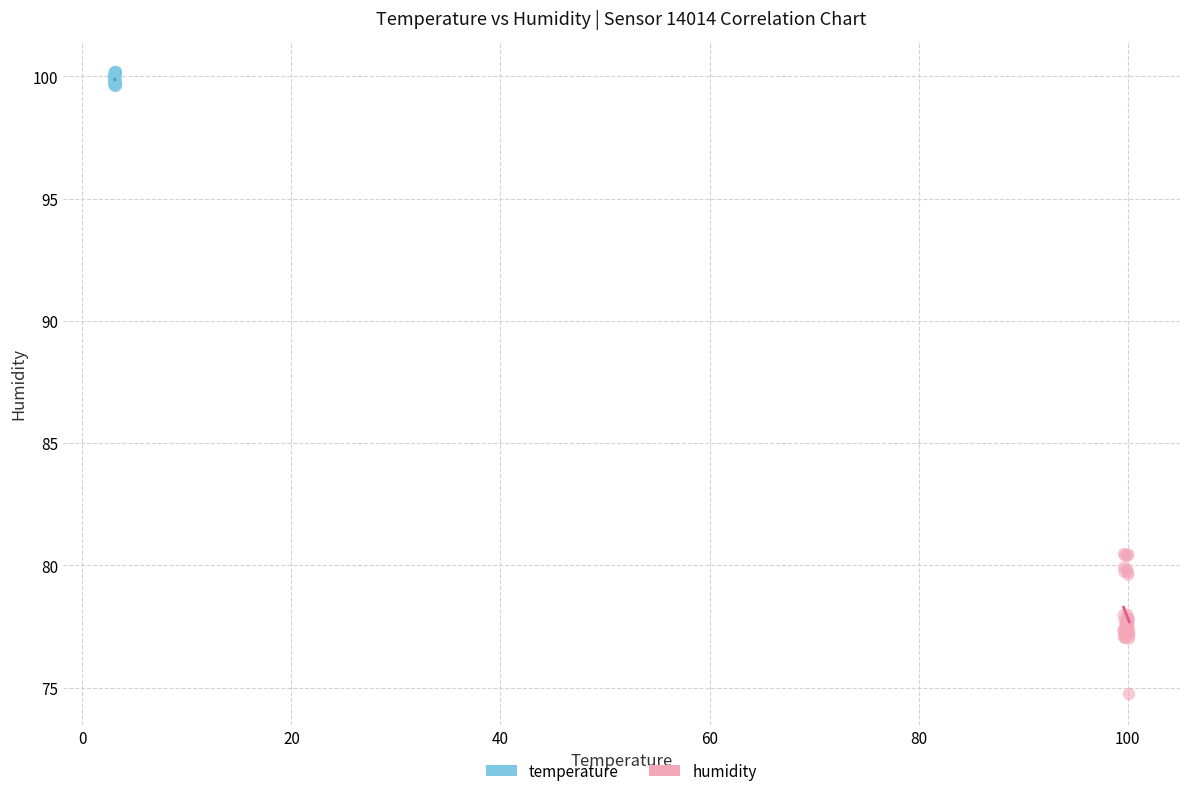

Which series has the widest spread of Y values?

humidity